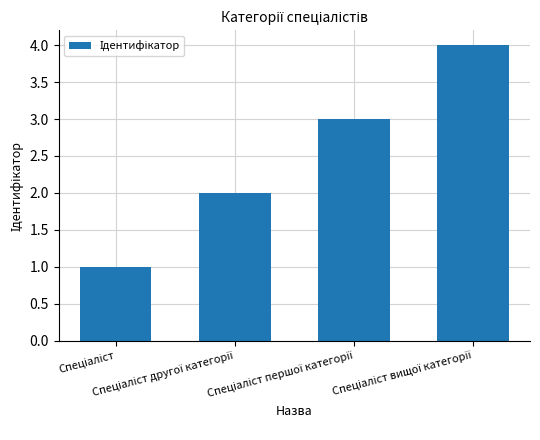

What is the difference between the maximum and minimum values?

3